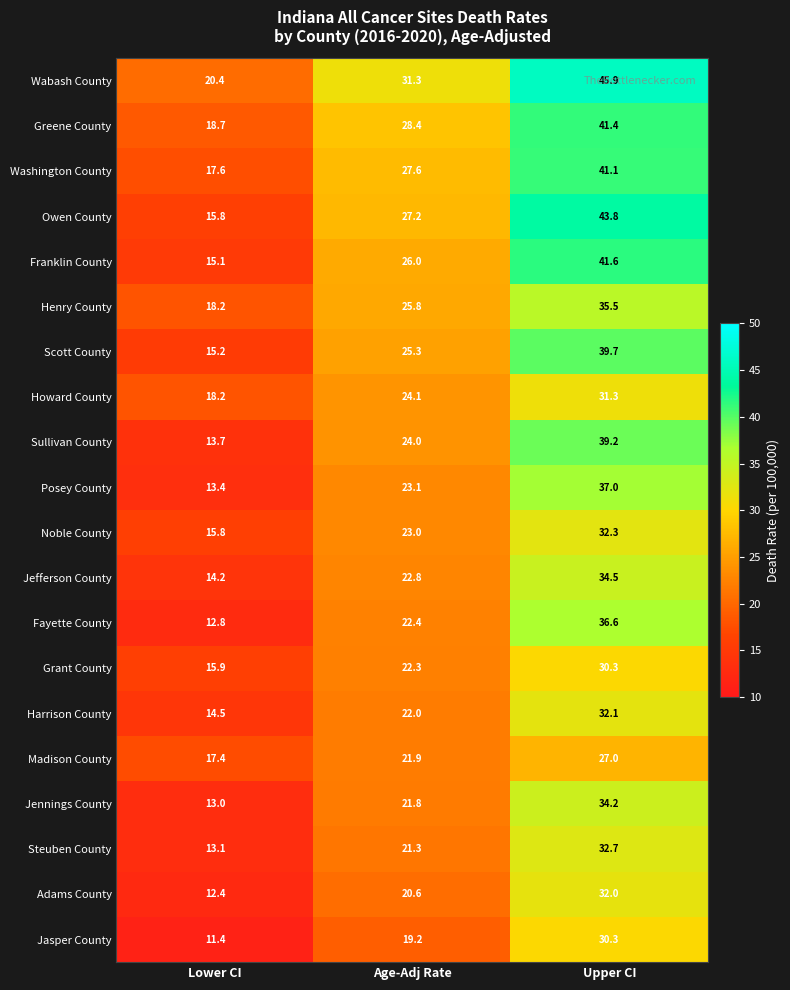

The Jefferson County series shows 23.0 at Upper CI. True or false?

False